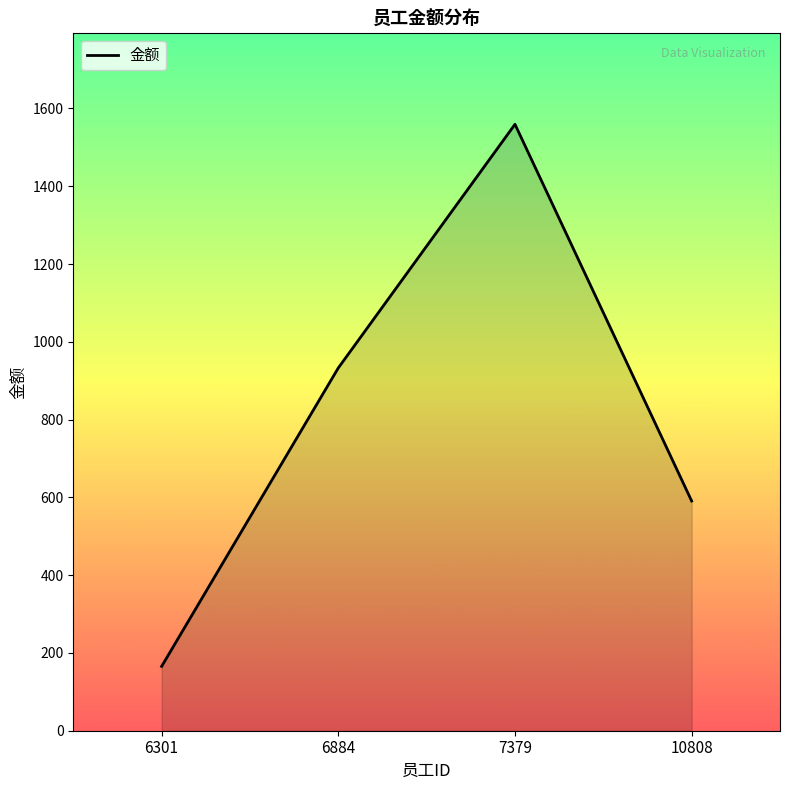

What is the difference between the values at 6301 and 10808?

425.2